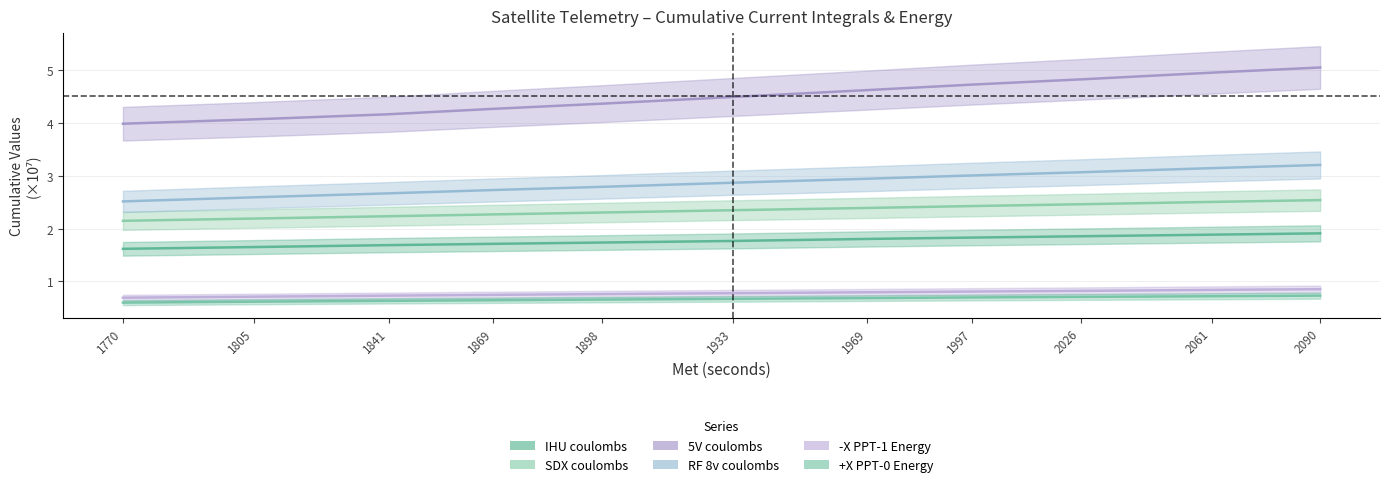

What are all the series names shown in the legend?

IHU coulombs, SDX coulombs, 5V coulombs, RF 8v coulombs, -X PPT-1 Energy, +X PPT-0 Energy